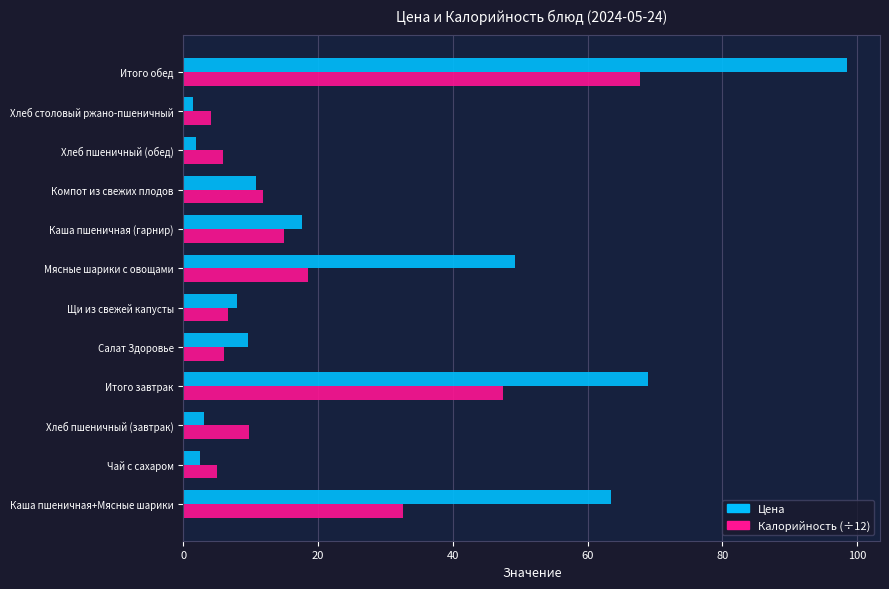

What is the sum of all Калорийность (÷12) values?

230.3